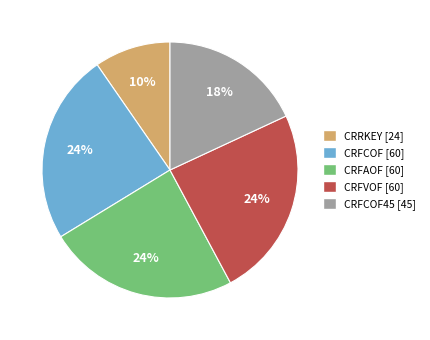

Combined, do CRFCOF45 [45] and CRFAOF [60] account for over 50%?

No